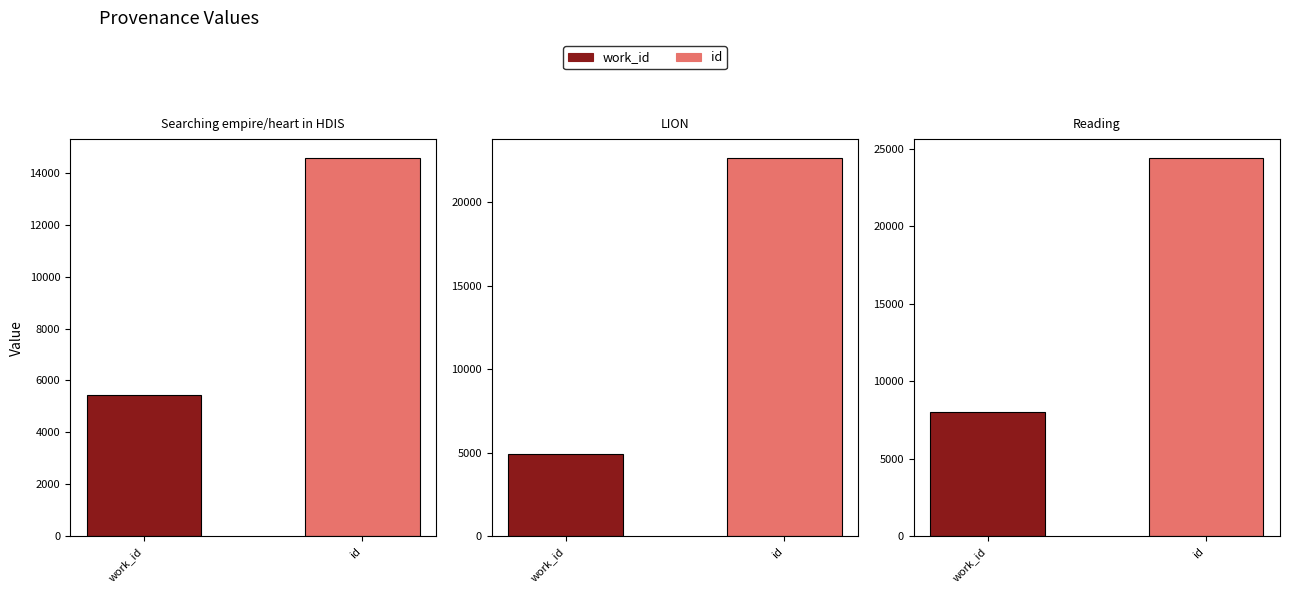

Which has a higher value, Searching empire/heart in HDIS or Reading?

Reading